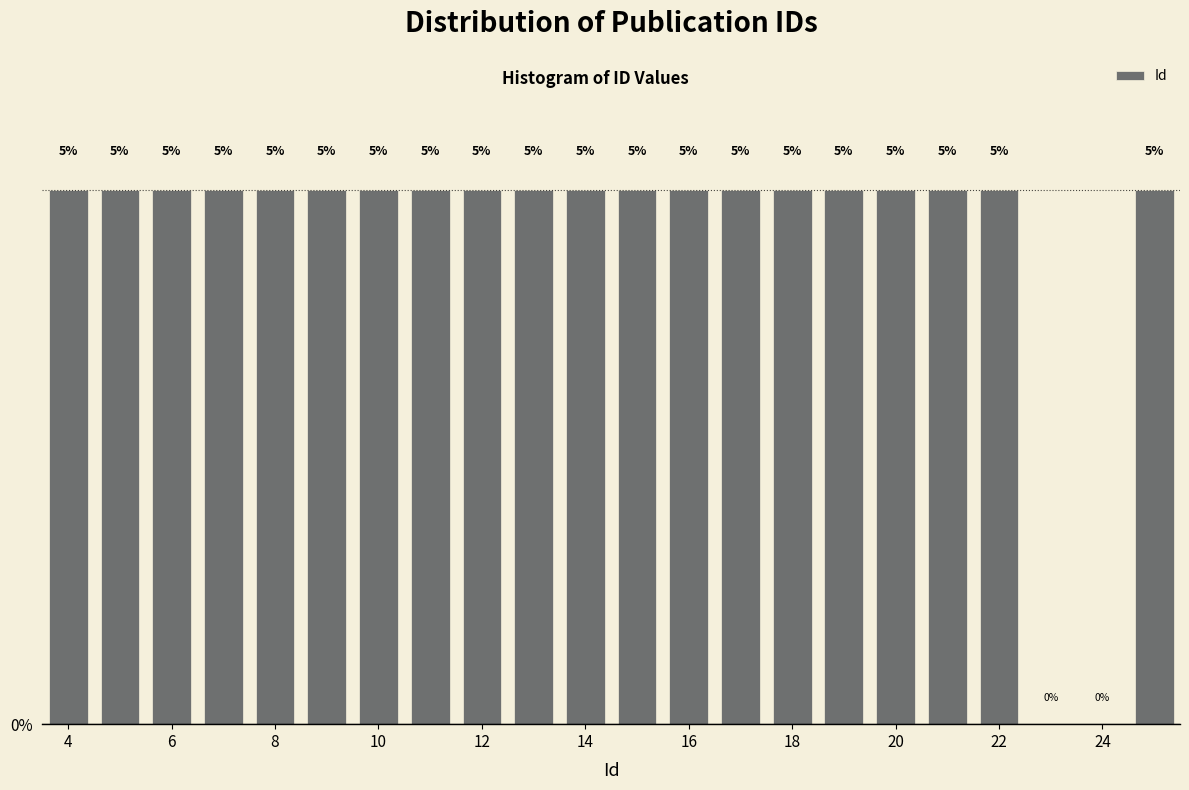

What is the height of the bar covering 19.5 to 20.5 on the x-axis? The bar edges are not printed on the chart, so give them approximately, as read against the axis.

5